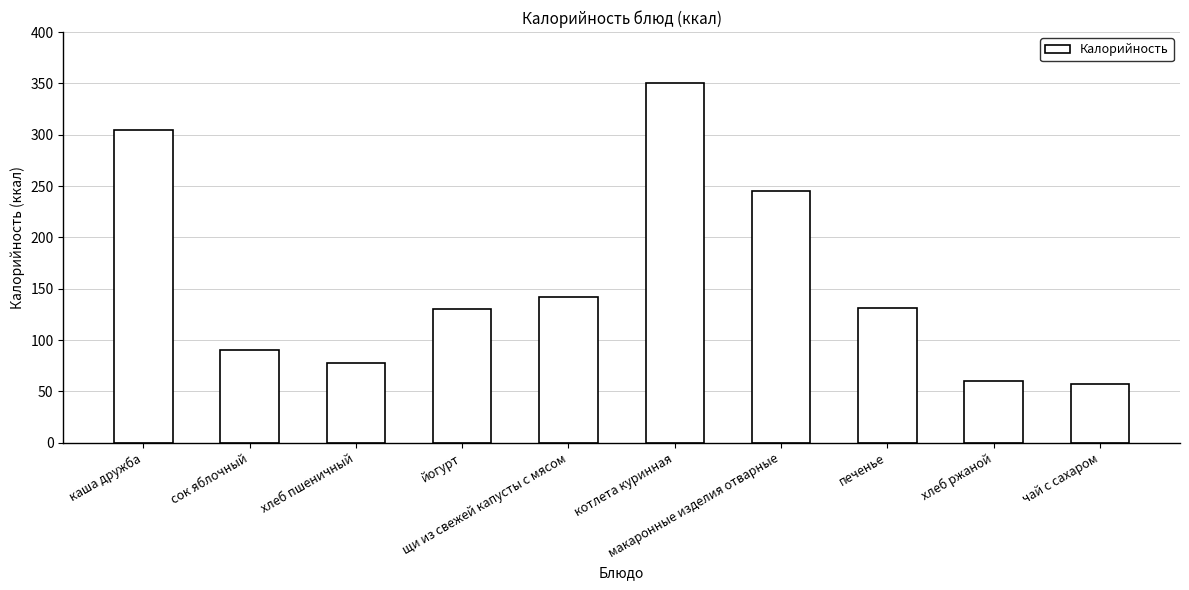

At which label is the value closest to 203?

макаронные изделия отварные